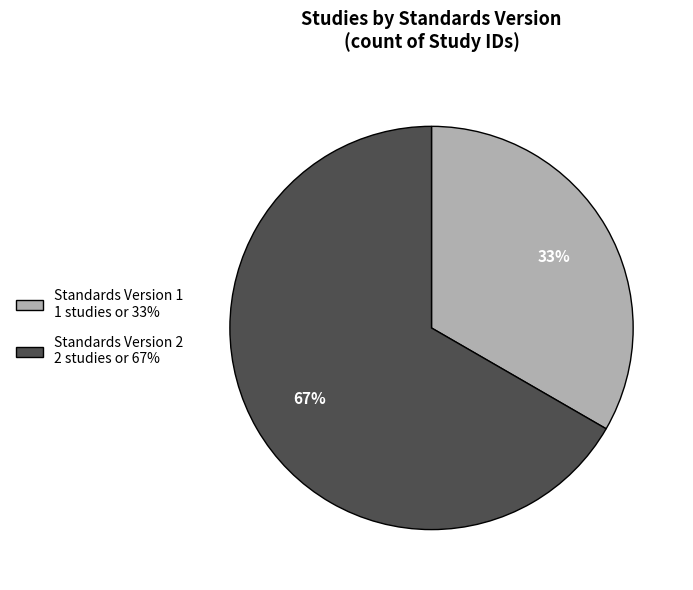

Approximately how many times larger is the value at Standards Version 1 1 studies or 33% compared to Standards Version 2 2 studies or 67%?

0.5